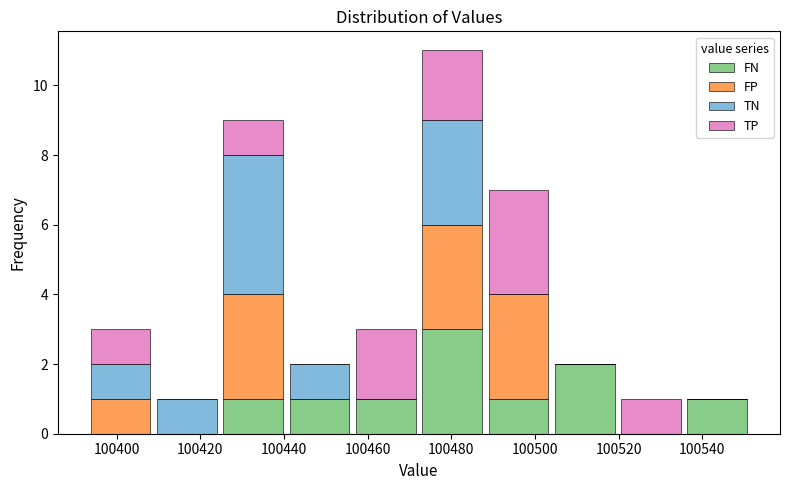

Which range on the x-axis has the tallest stacked bar (by total height)?

100472 to 100488